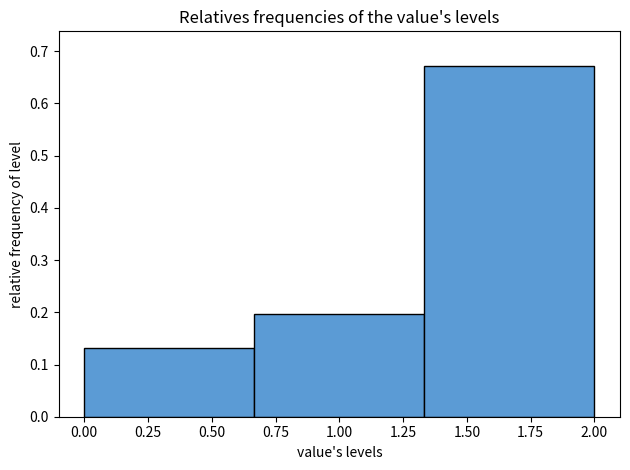

Over which range of the x-axis is the bar tallest?

1.35 to 2.00